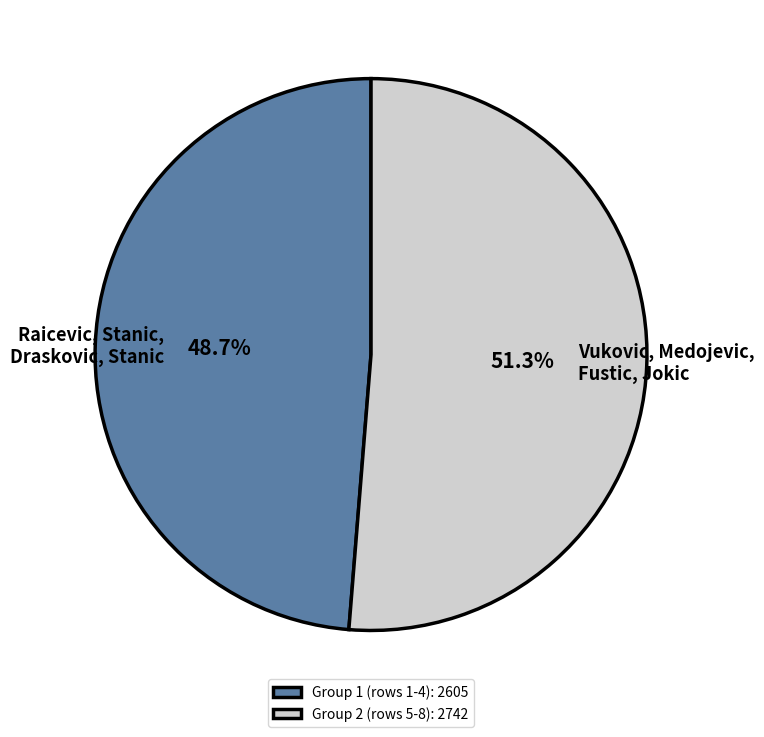

What is the ratio of the value at Vukovic, Medojevic, Fustic, Jokic to the value at Raicevic, Stanic, Draskovic, Stanic?

1.1